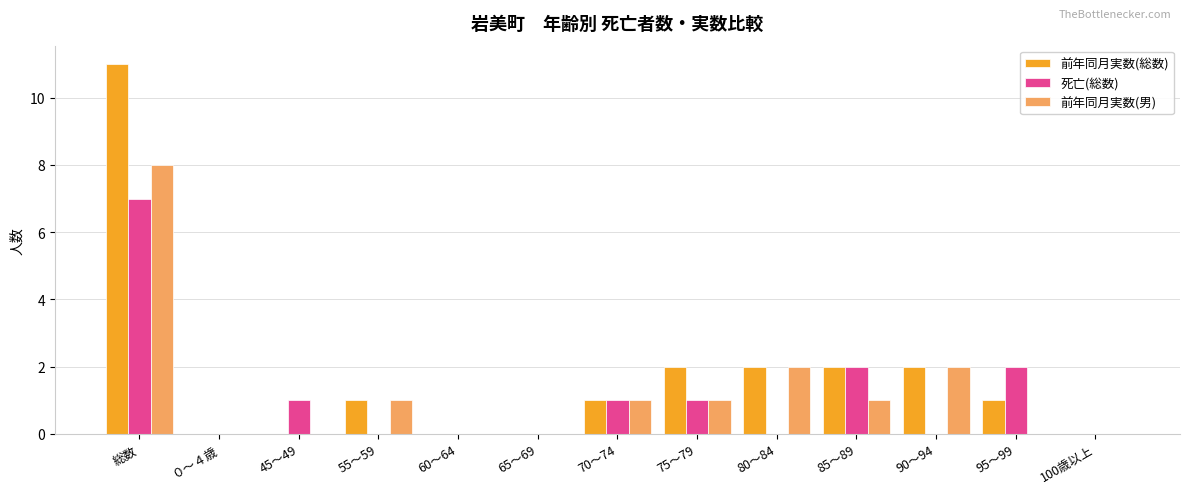

At which label does 前年同月実数(総数) first exceed 1?

総数